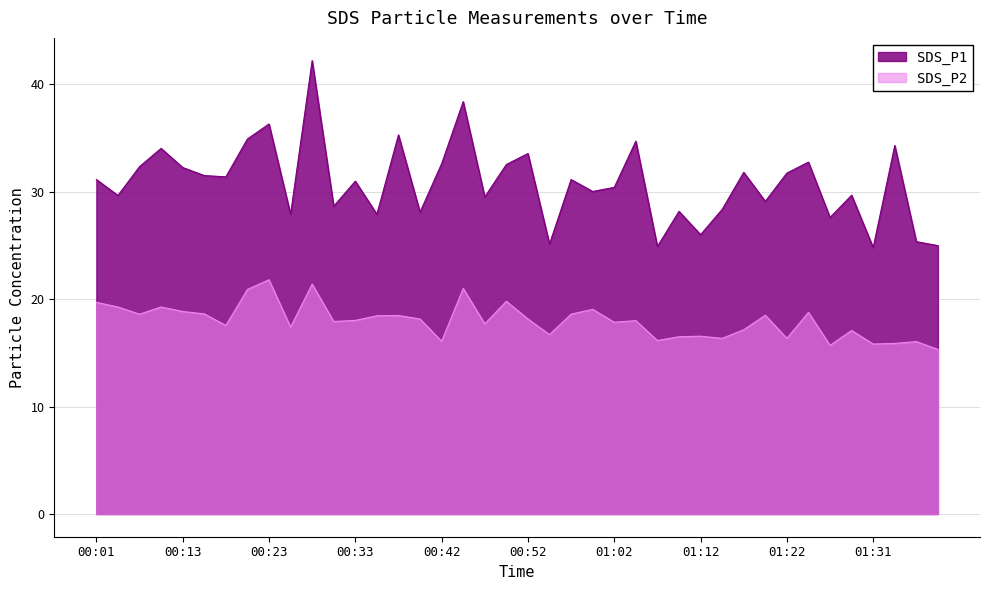

How many lines are shown in the chart?

2